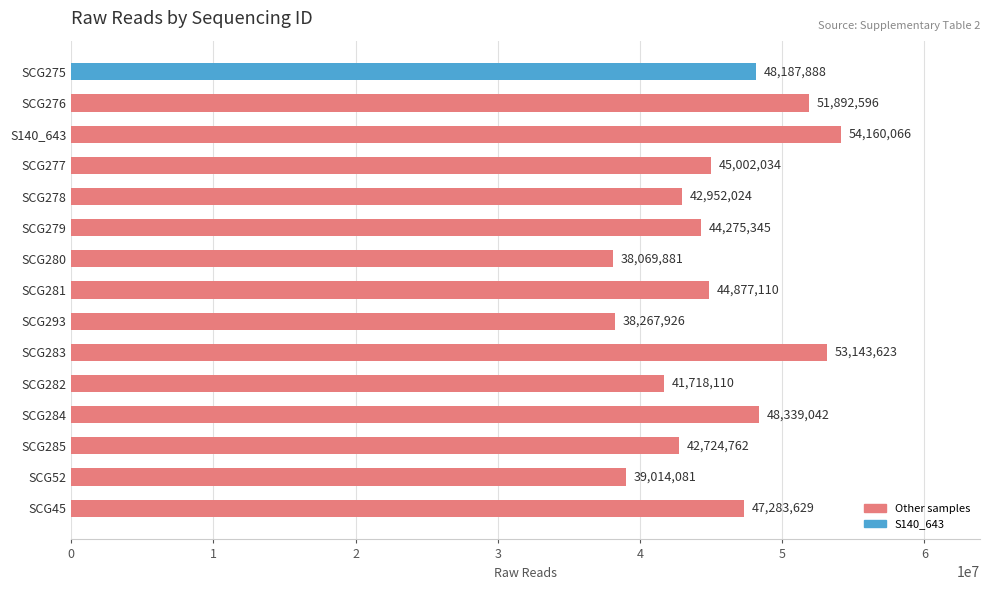

What is the ratio of the value at SCG45 to the value at SCG278?

1.1